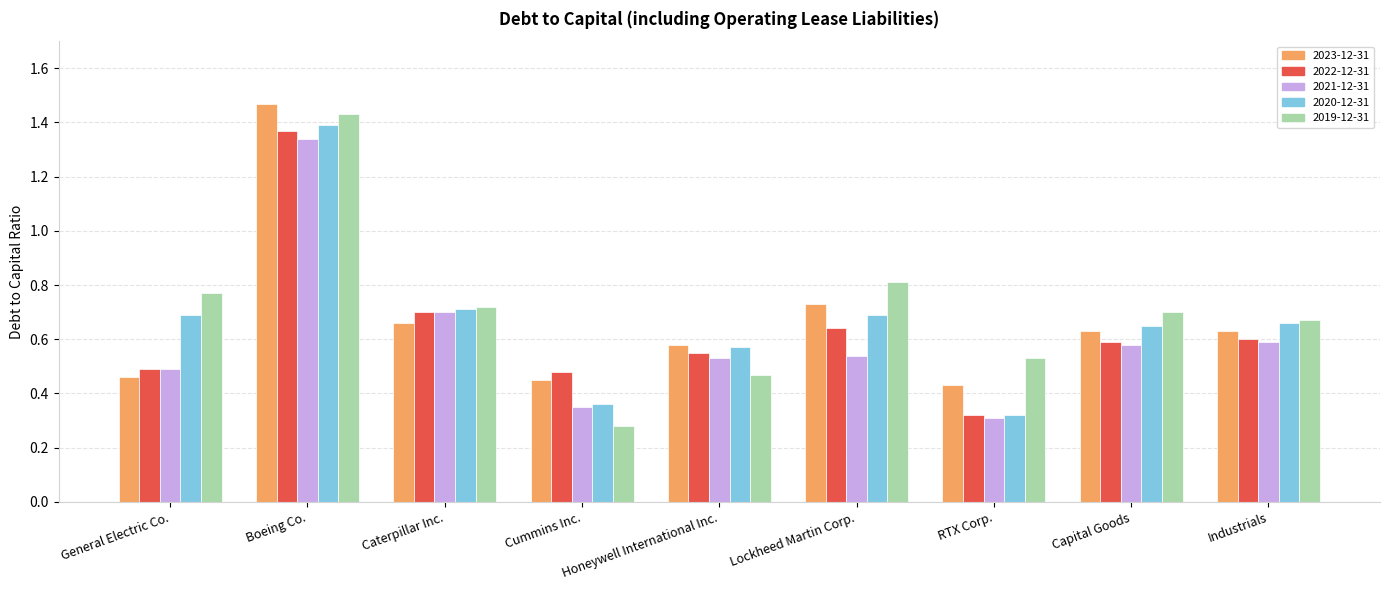

Is the value of 2023-12-31 at General Electric Co. greater than the value of 2021-12-31 at Capital Goods?

No